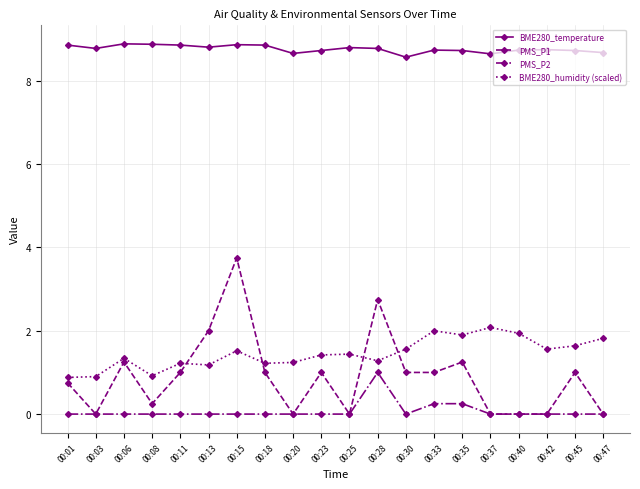

How many values in the BME280_humidity (scaled) series exceed 1?

17